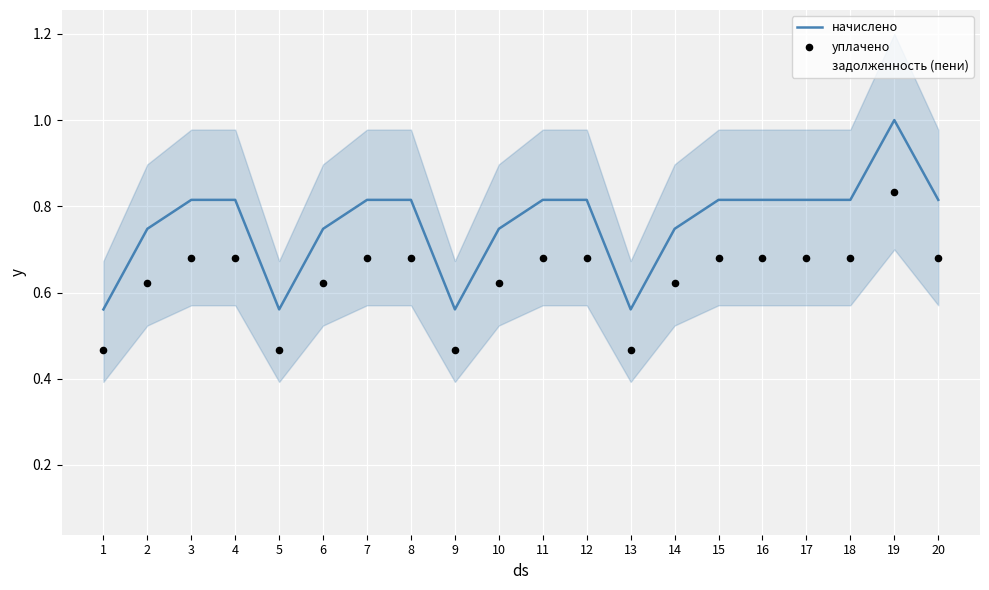

At which category is the sum across all series the highest?

19